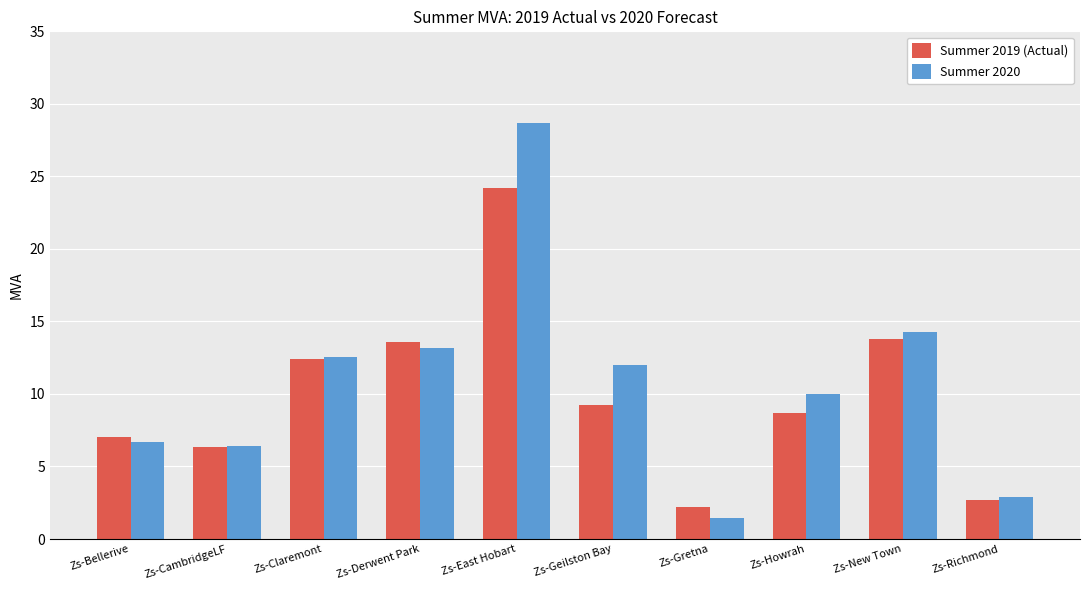

Is it true that Summer 2019 (Actual) equals 9.2 at Zs-CambridgeLF?

False